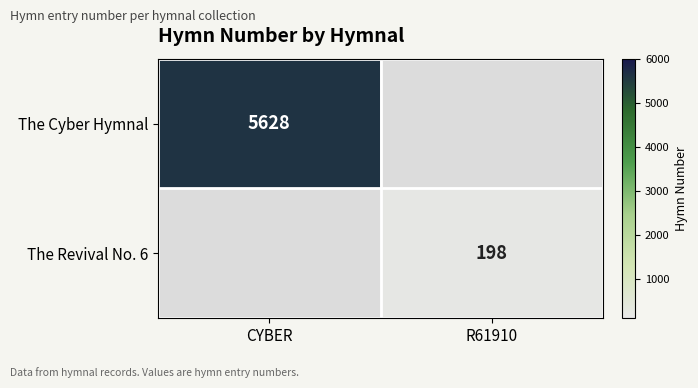

The value of The Cyber Hymnal at CYBER is 5628. True or false?

True